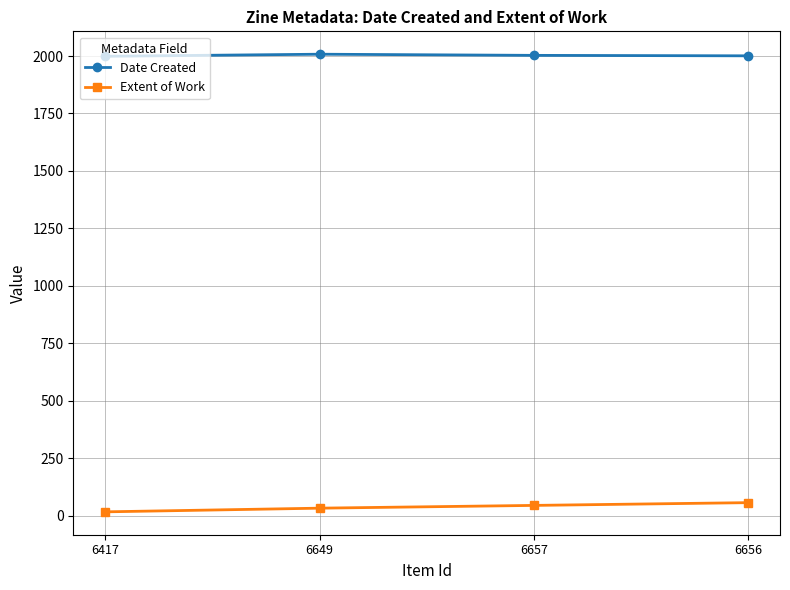

At which label does Date Created first exceed 2003?

6649